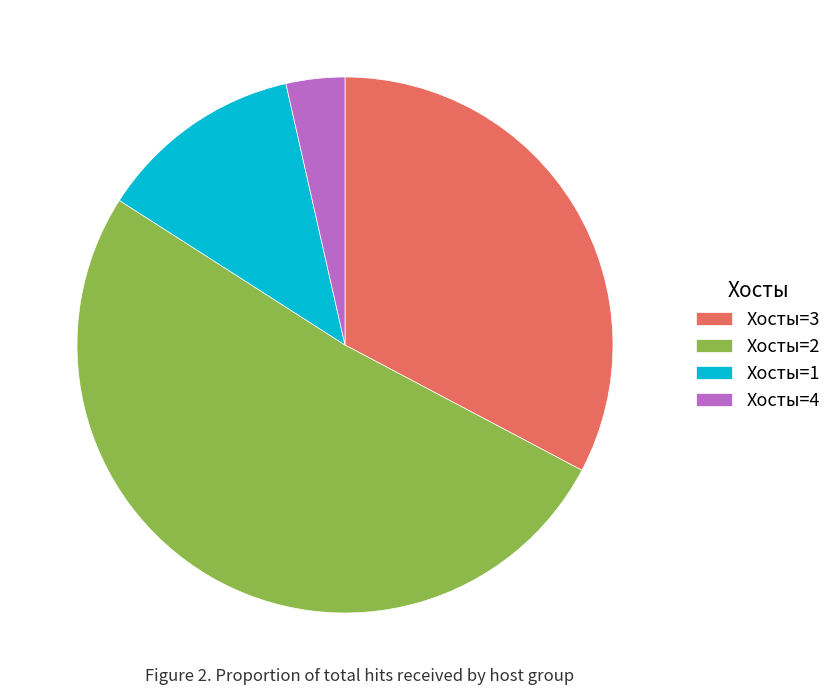

Combined, do Хосты=3 and Хосты=4 account for over 50%?

No